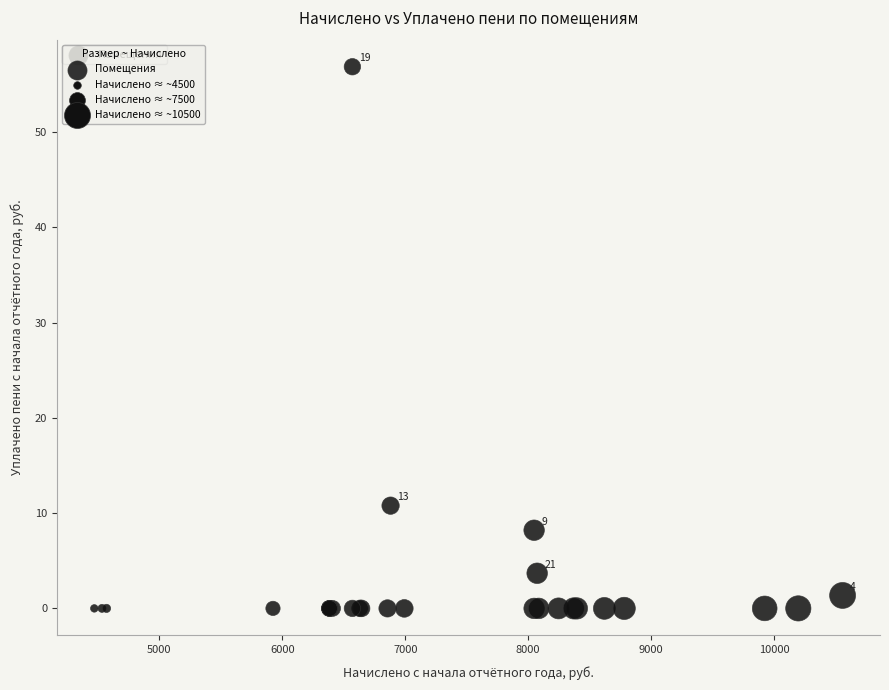

What Y value in the scatter plot is closest to 28?

10.8